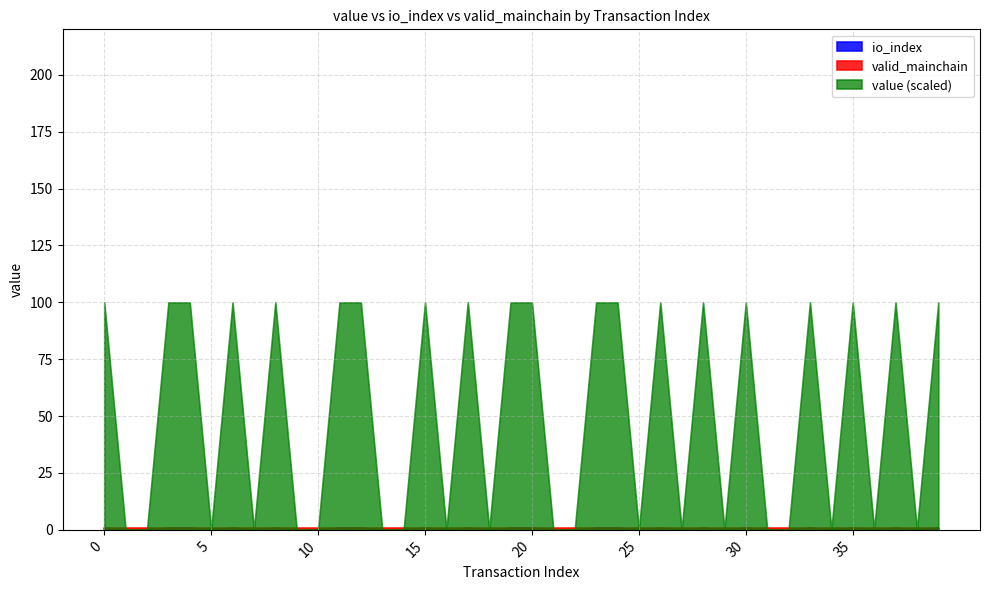

List the series in order of their peak value, lowest first.

io_index, valid_mainchain, value